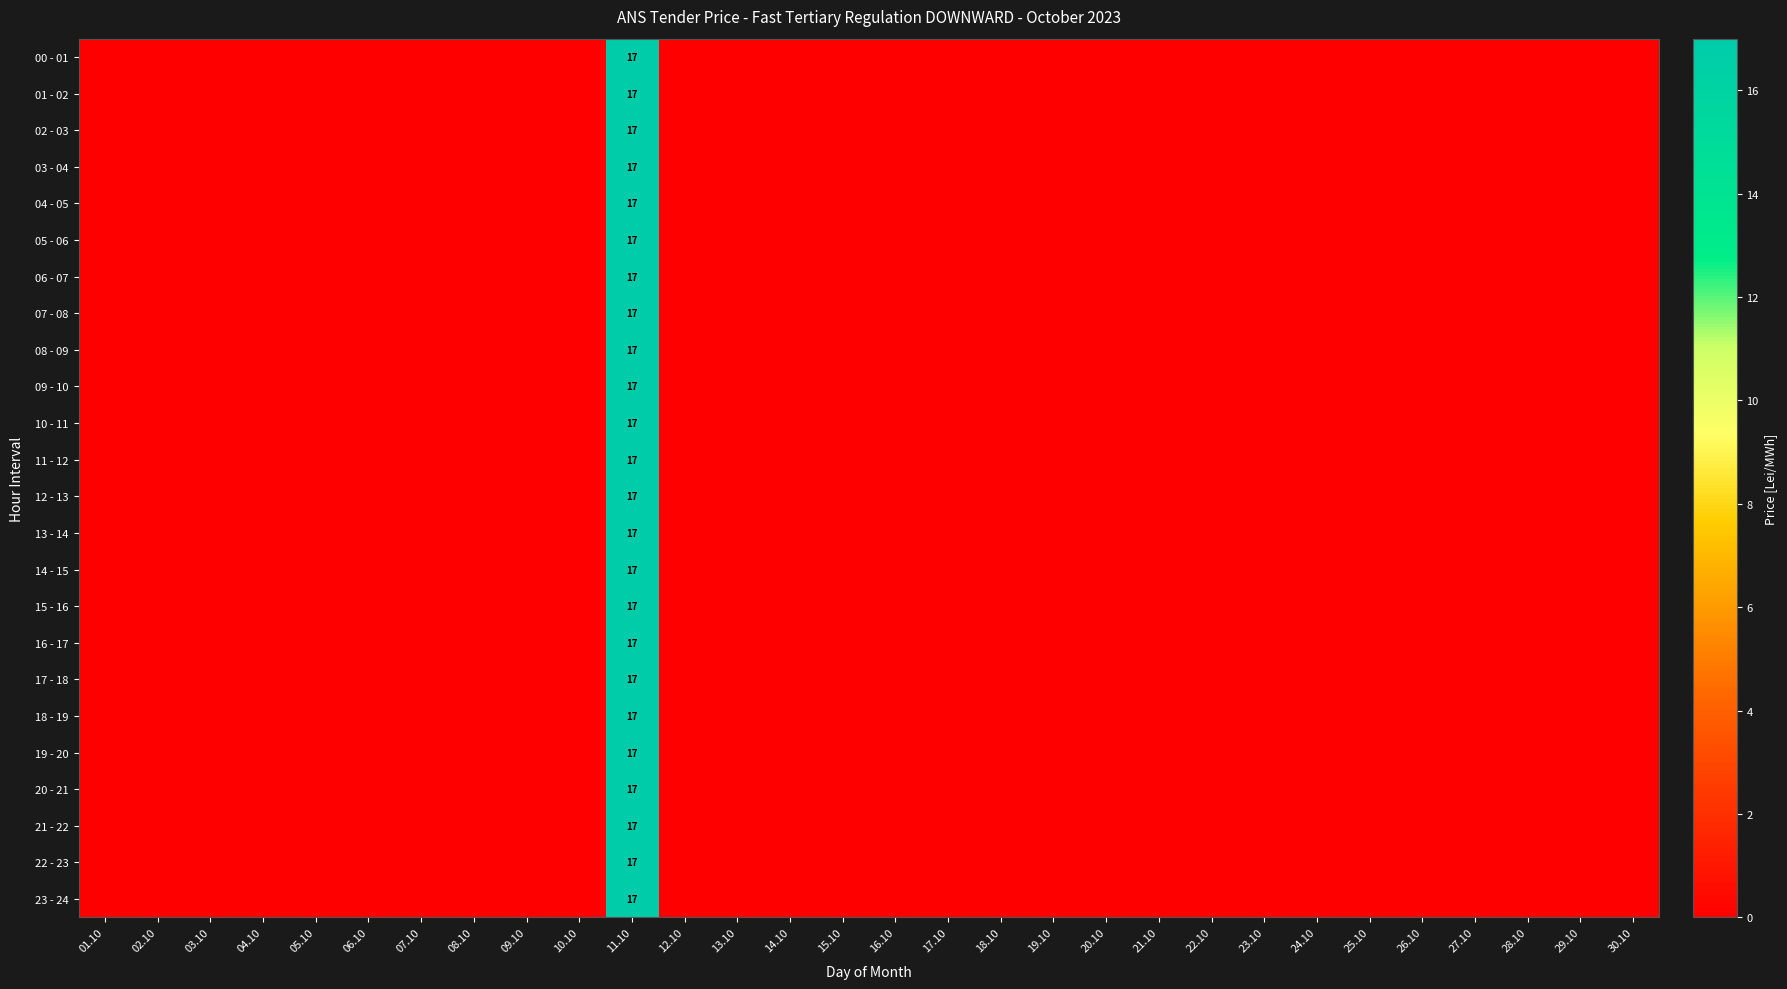

The 04 - 05 series shows 17 at 11.10. True or false?

True